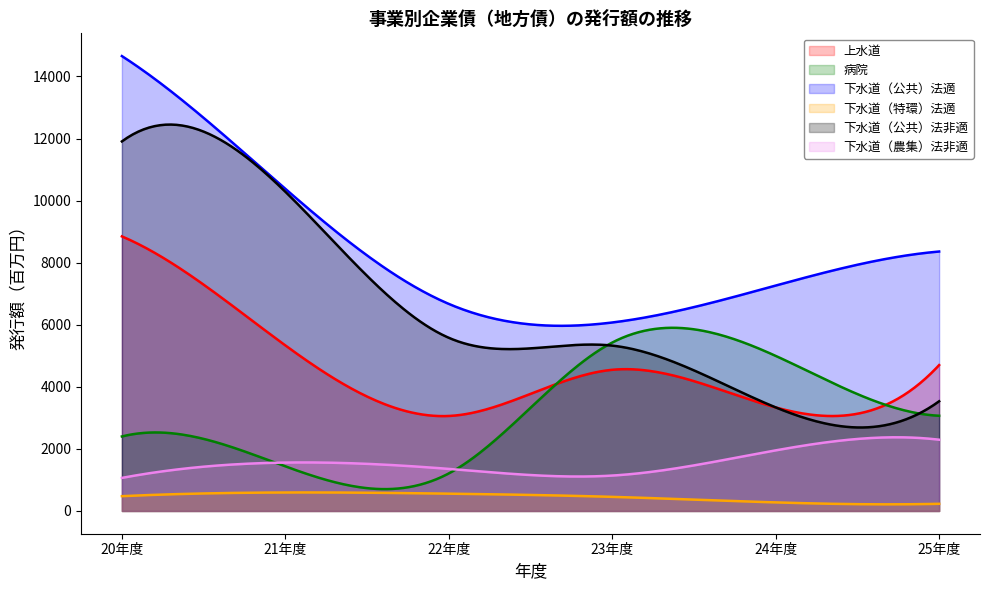

What is the label of the 2nd point from the right?

24年度